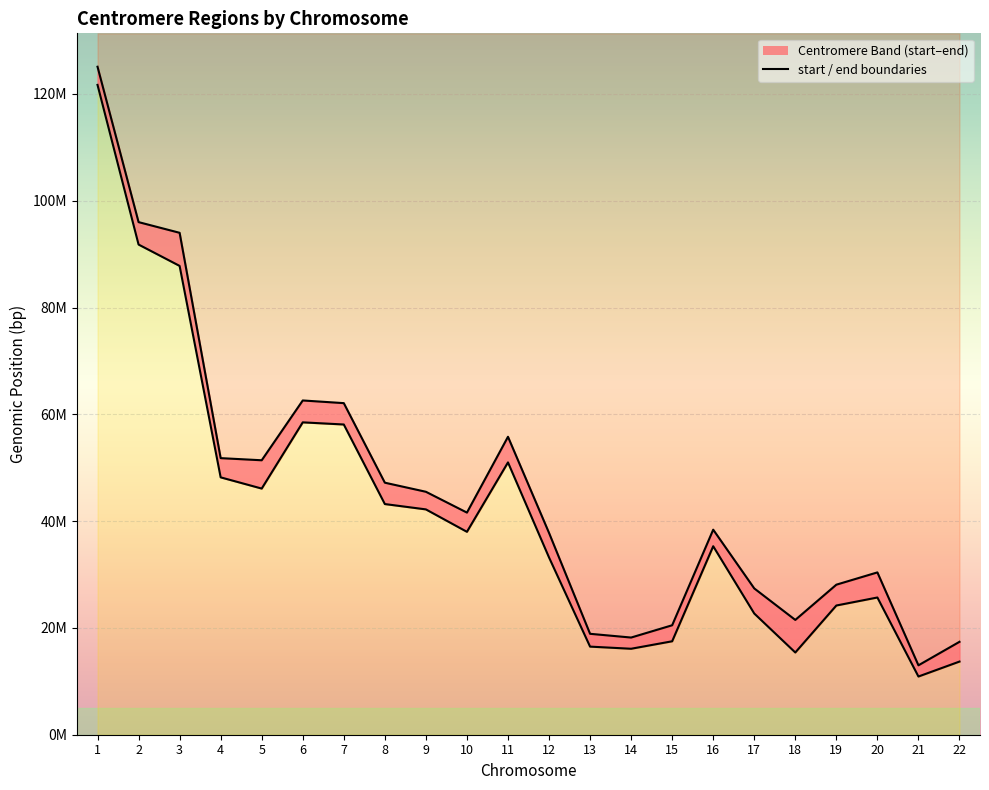

Which series has the largest total across all categories?

end